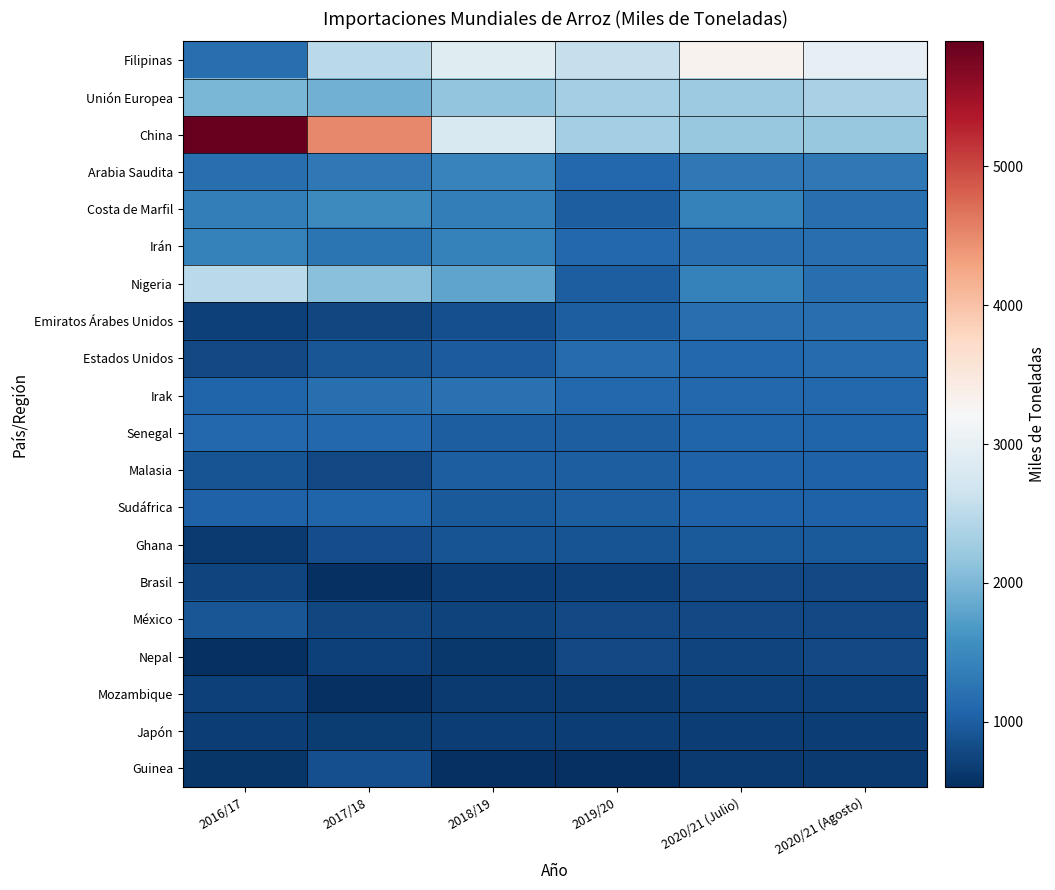

Which series has the largest range (max minus min)?

China